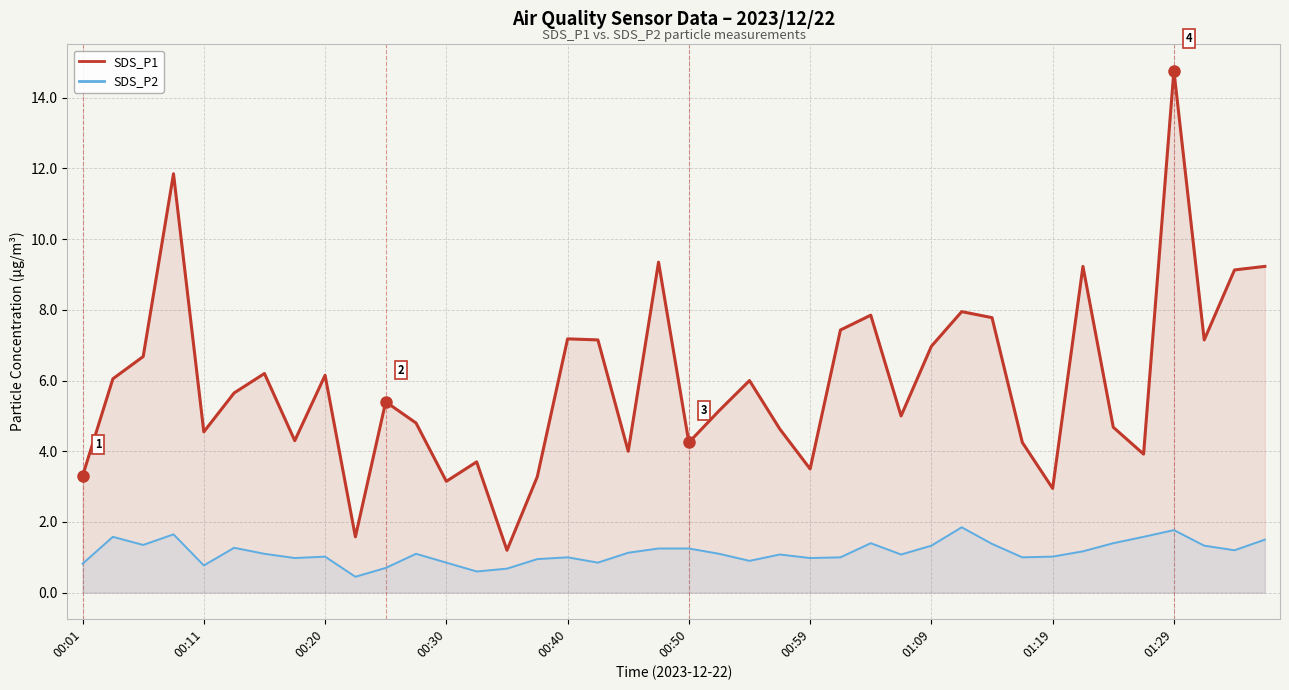

What is the label of the 15th point from the right?

25